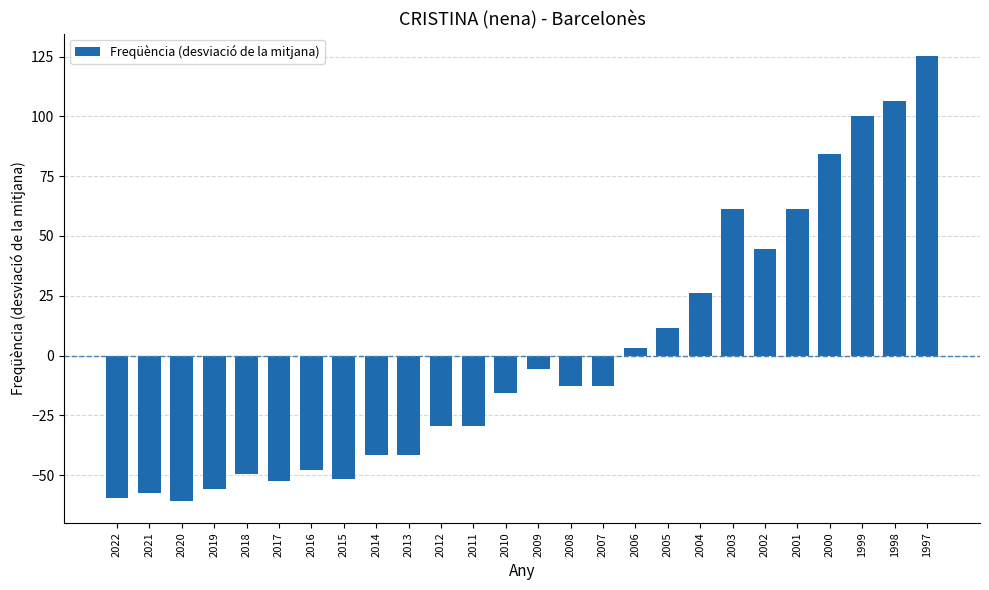

True or false: the data shows -51.7 at 2015.

True